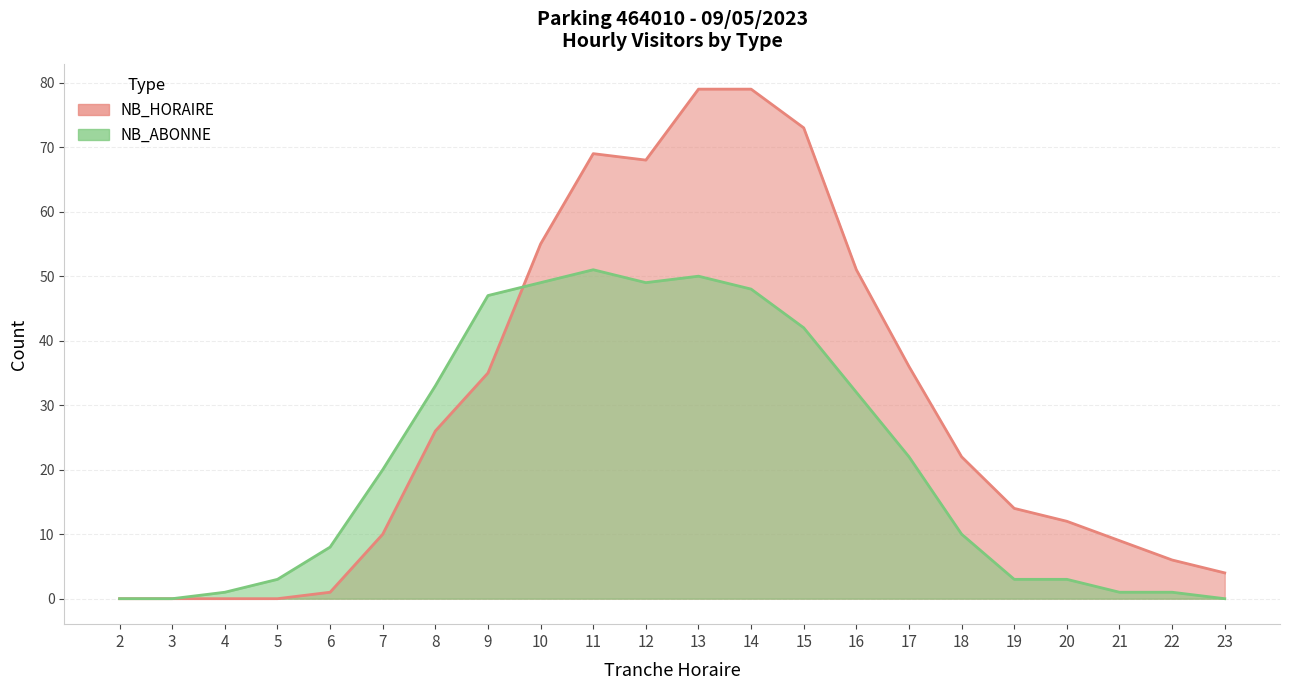

What are all the series names shown in the legend?

NB_HORAIRE, NB_ABONNE